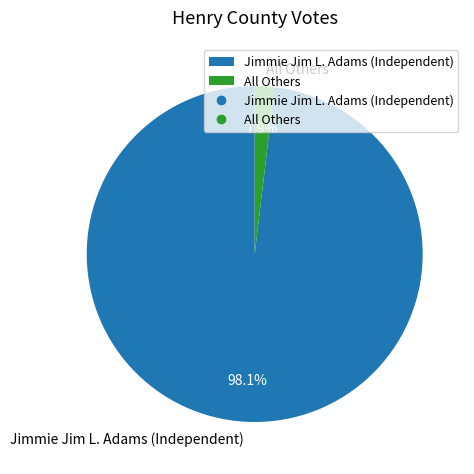

Count the number of slices in the pie.

2